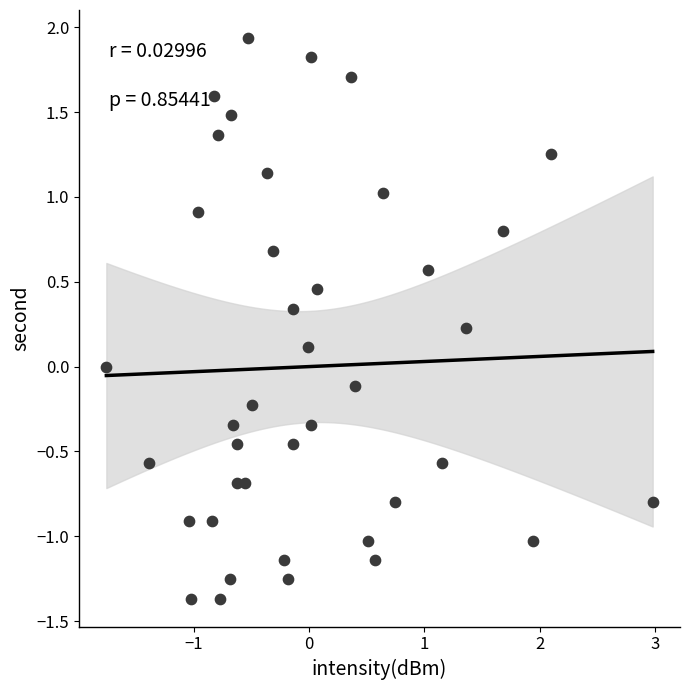

What is the range of X values (max minus min)?

4.7